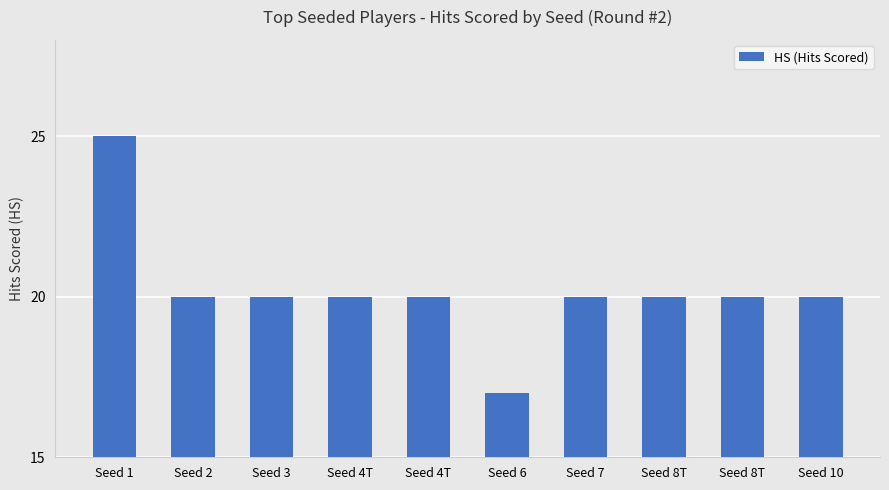

What is the greatest value displayed?

25